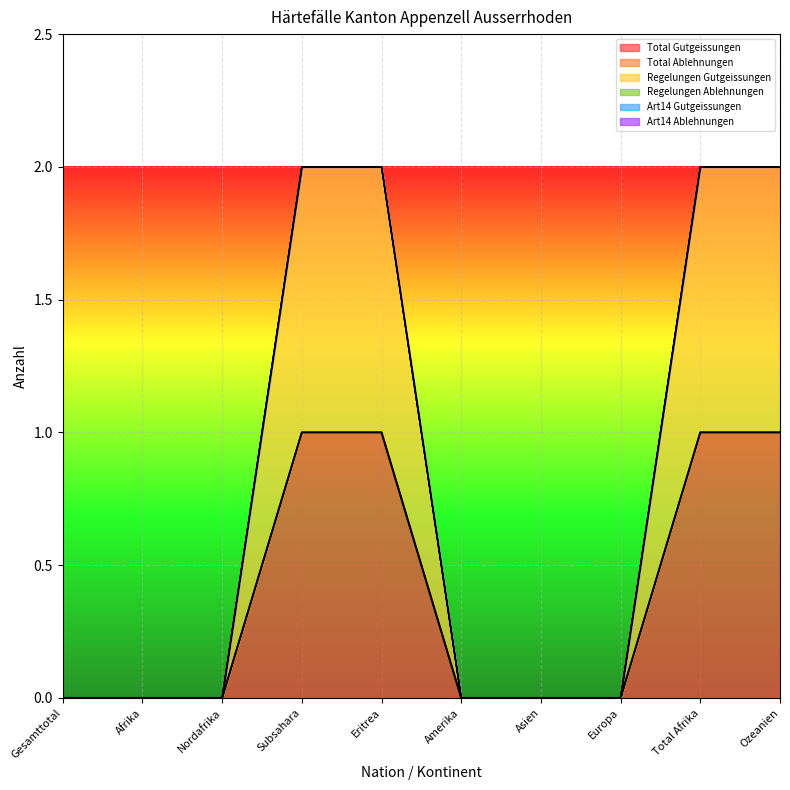

Between Eritrea and Asien, which series saw the biggest shift?

Total Gutgeissungen